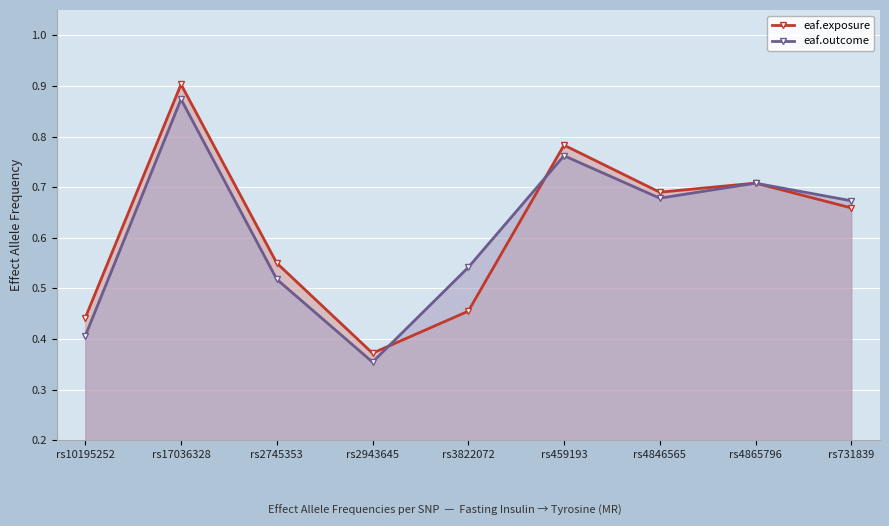

After their last crossing, which series has the higher values: eaf.outcome or eaf.exposure?

eaf.outcome